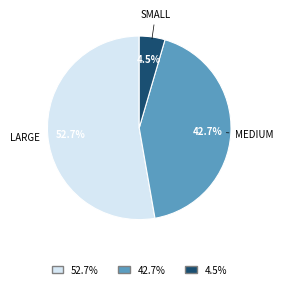

Does any single category account for the majority?

Yes